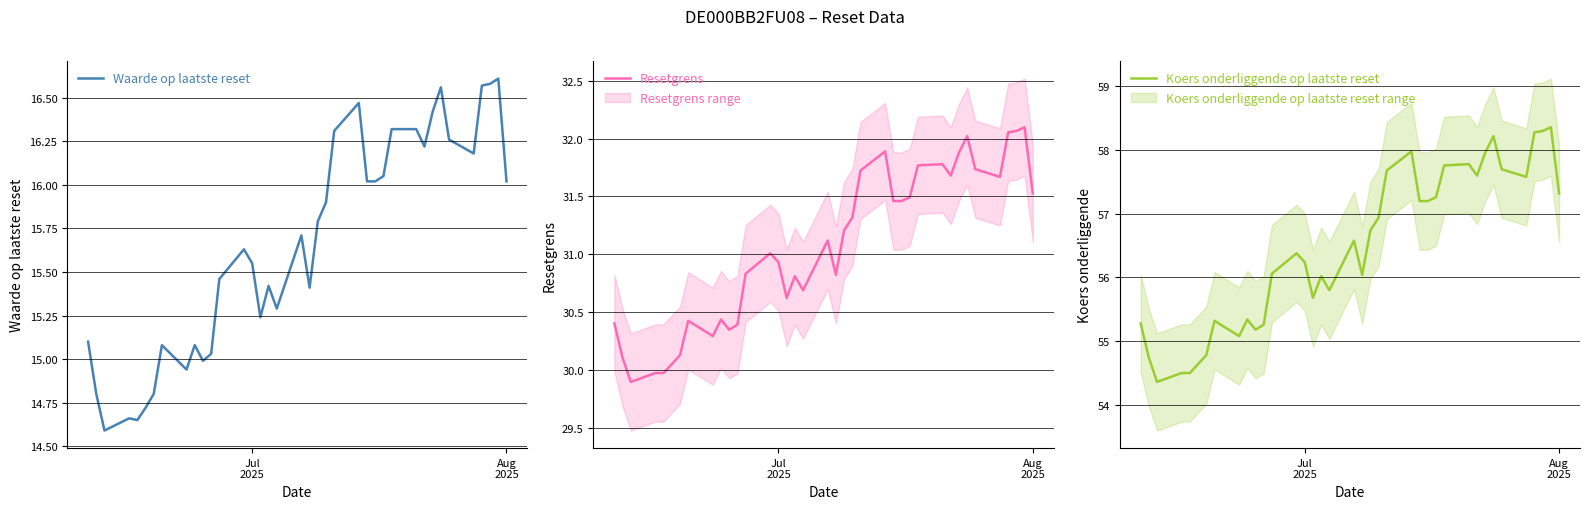

What is the maximum value for Koers onderliggende op laatste reset?

58.4